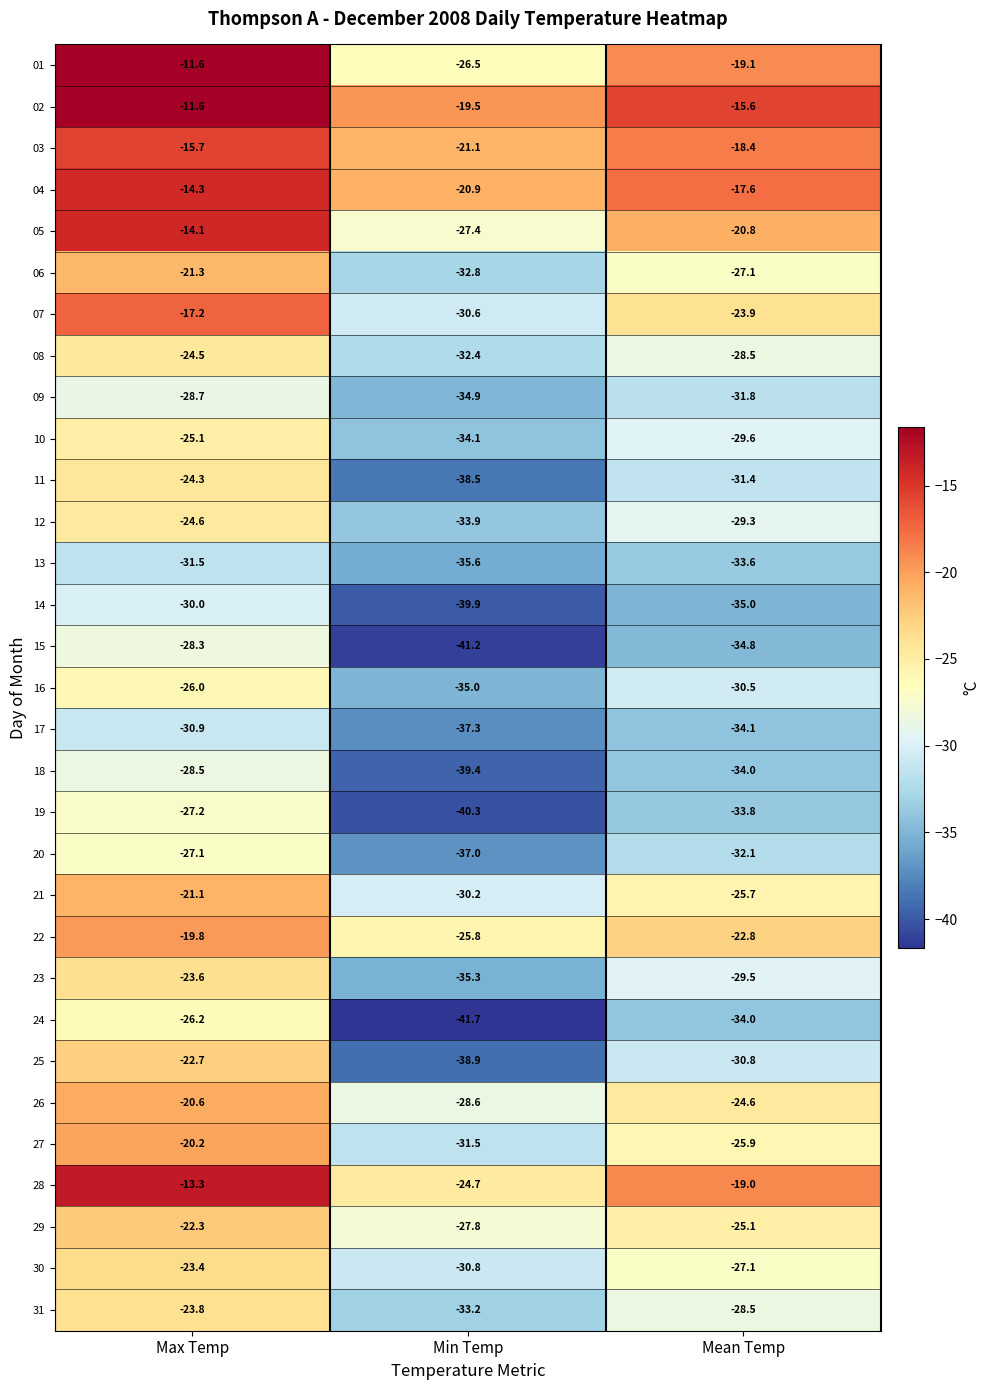

Where is 17 nearest to the value -34?

Mean Temp